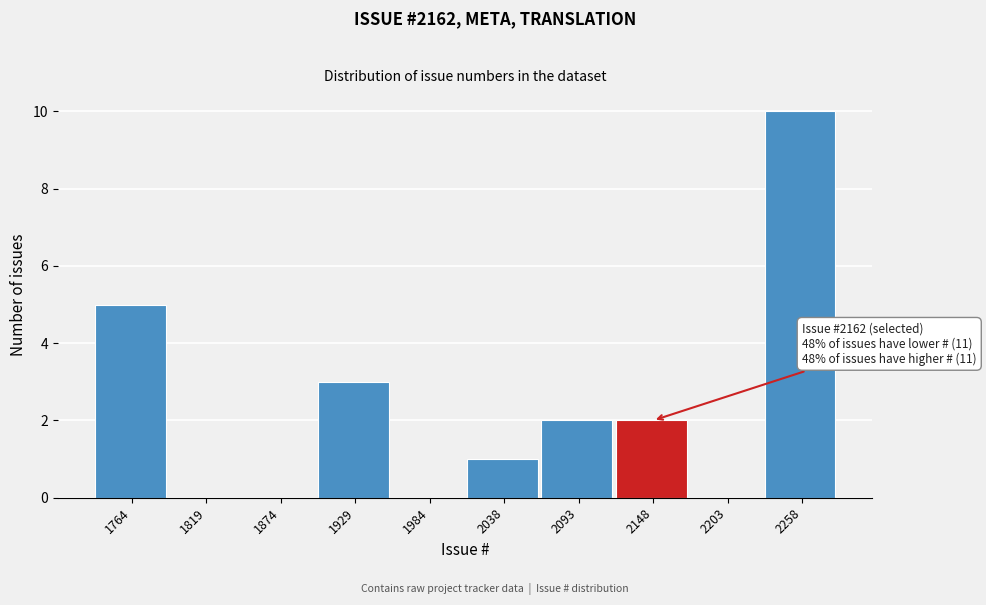

Reading left to right, transcribe all the data shown in this chart.

1764=5	1819=0	1874=0	1929=3	1984=0	2038=1	2093=2	2148=2	2203=0	2258=10